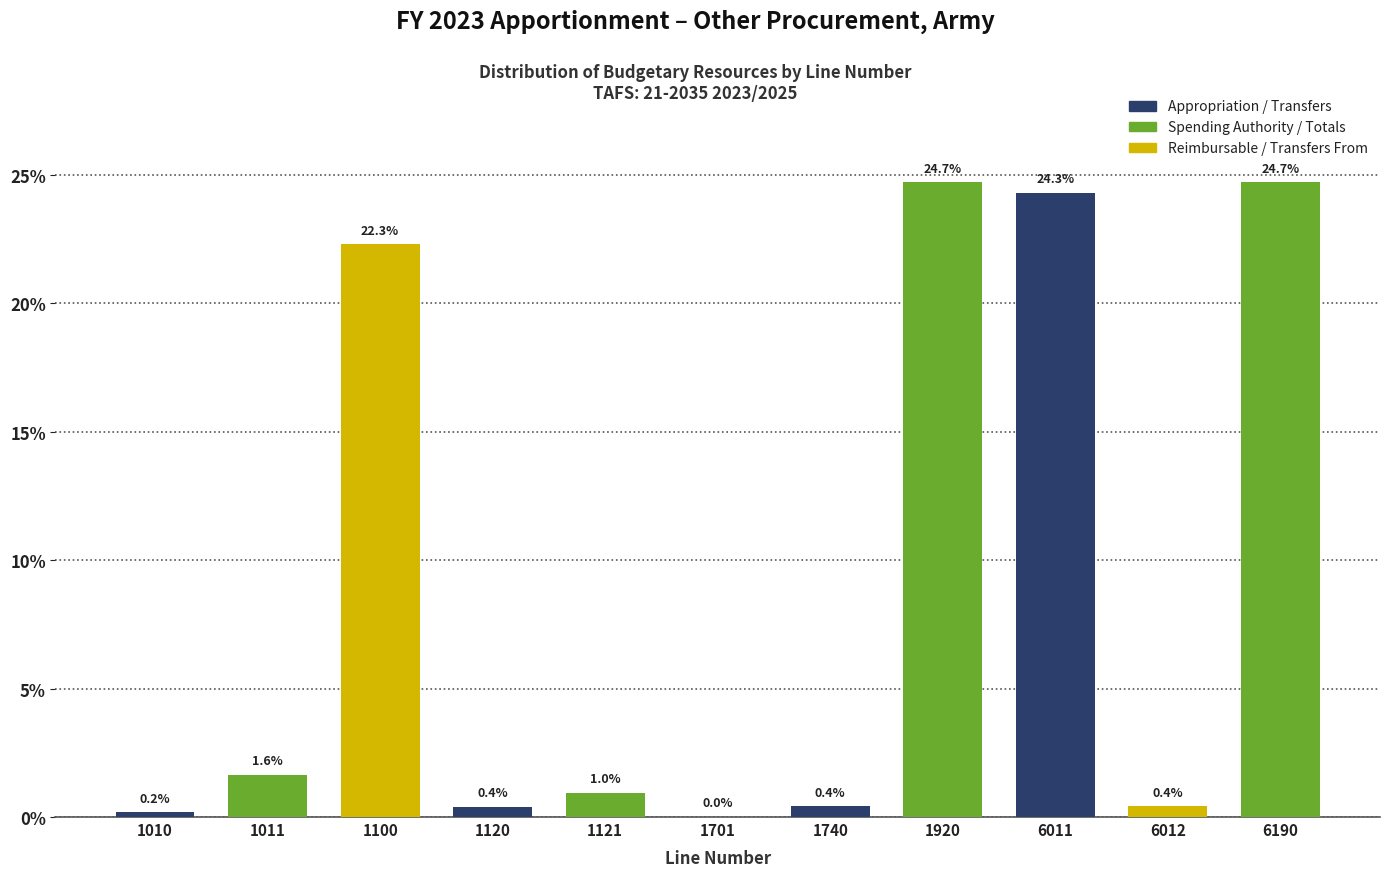

Which has a higher value, 1740 or 1010?

1740